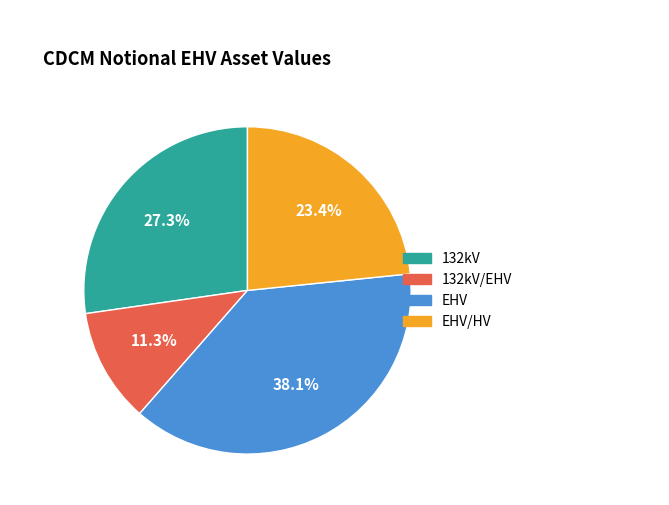

Does any single category account for the majority?

No